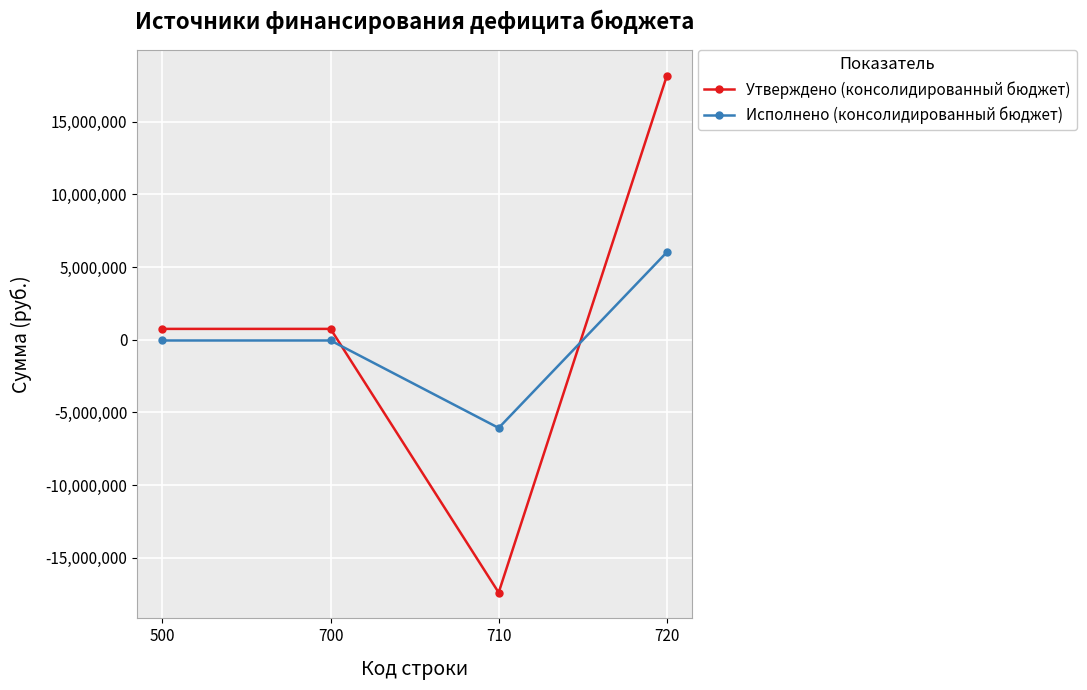

At which label does Исполнено (консолидированный бюджет) reach its peak?

720